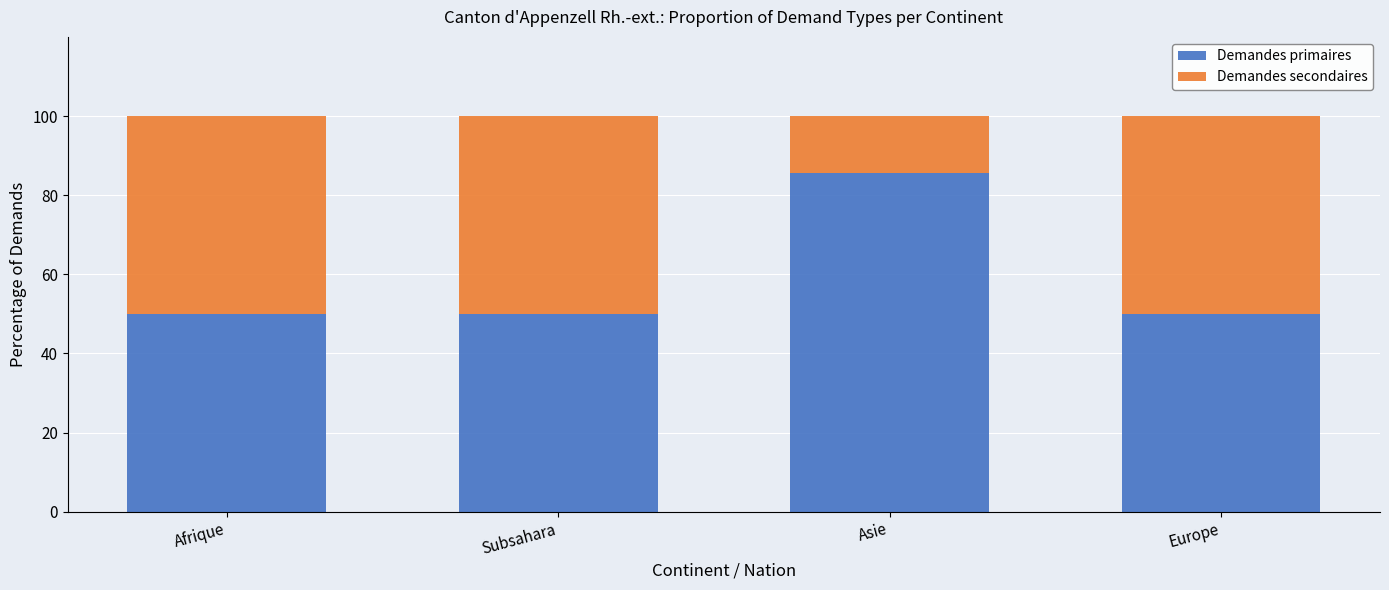

What is the value of the Demandes primaires bar at the 1st from the left?

50.0